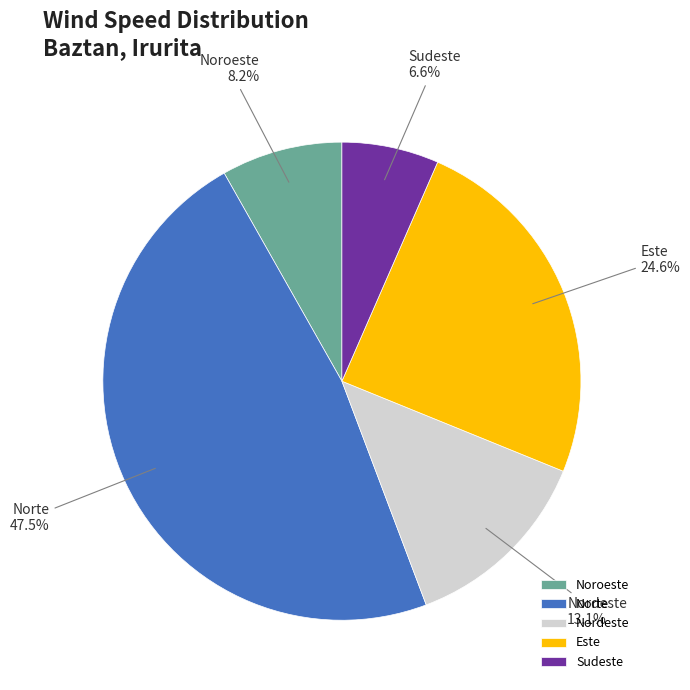

To the nearest percent, what is the average slice percentage?

20%